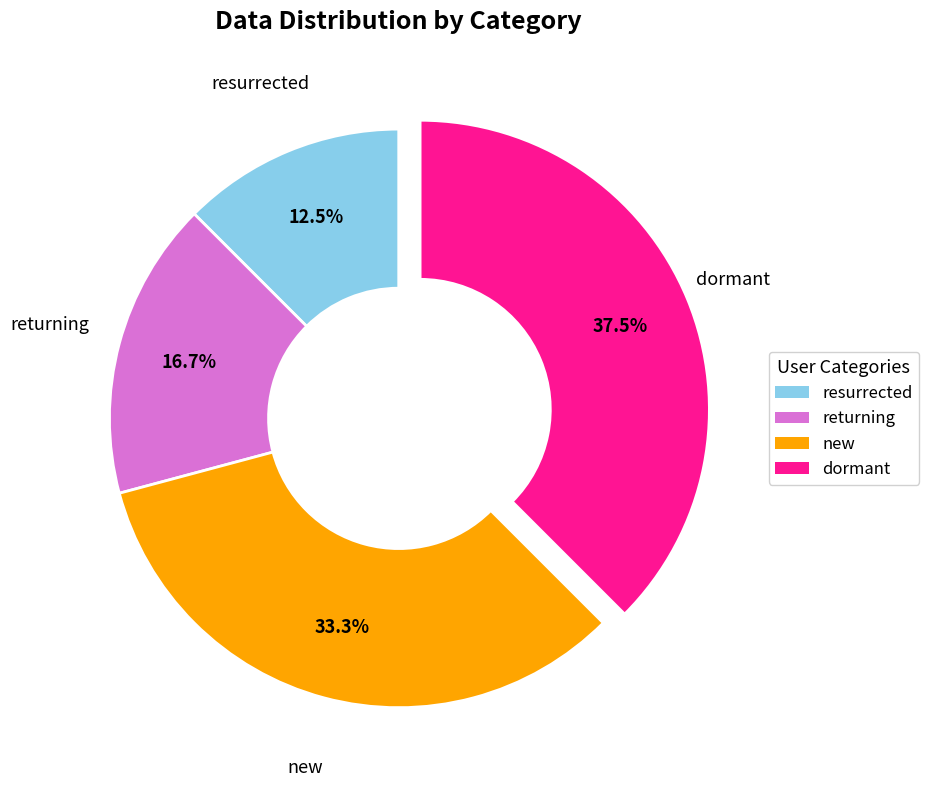

To the nearest percent, what is the average slice percentage?

25%